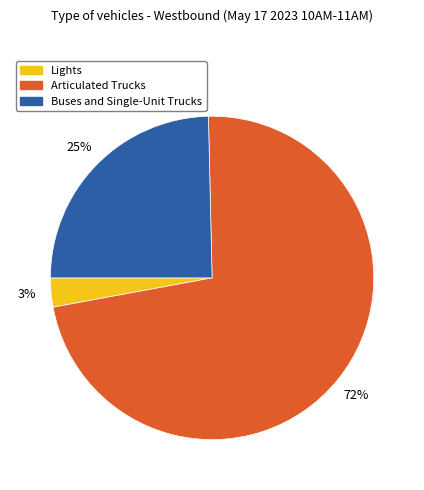

Which has a higher value, Buses and Single-Unit Trucks or Articulated Trucks?

Articulated Trucks